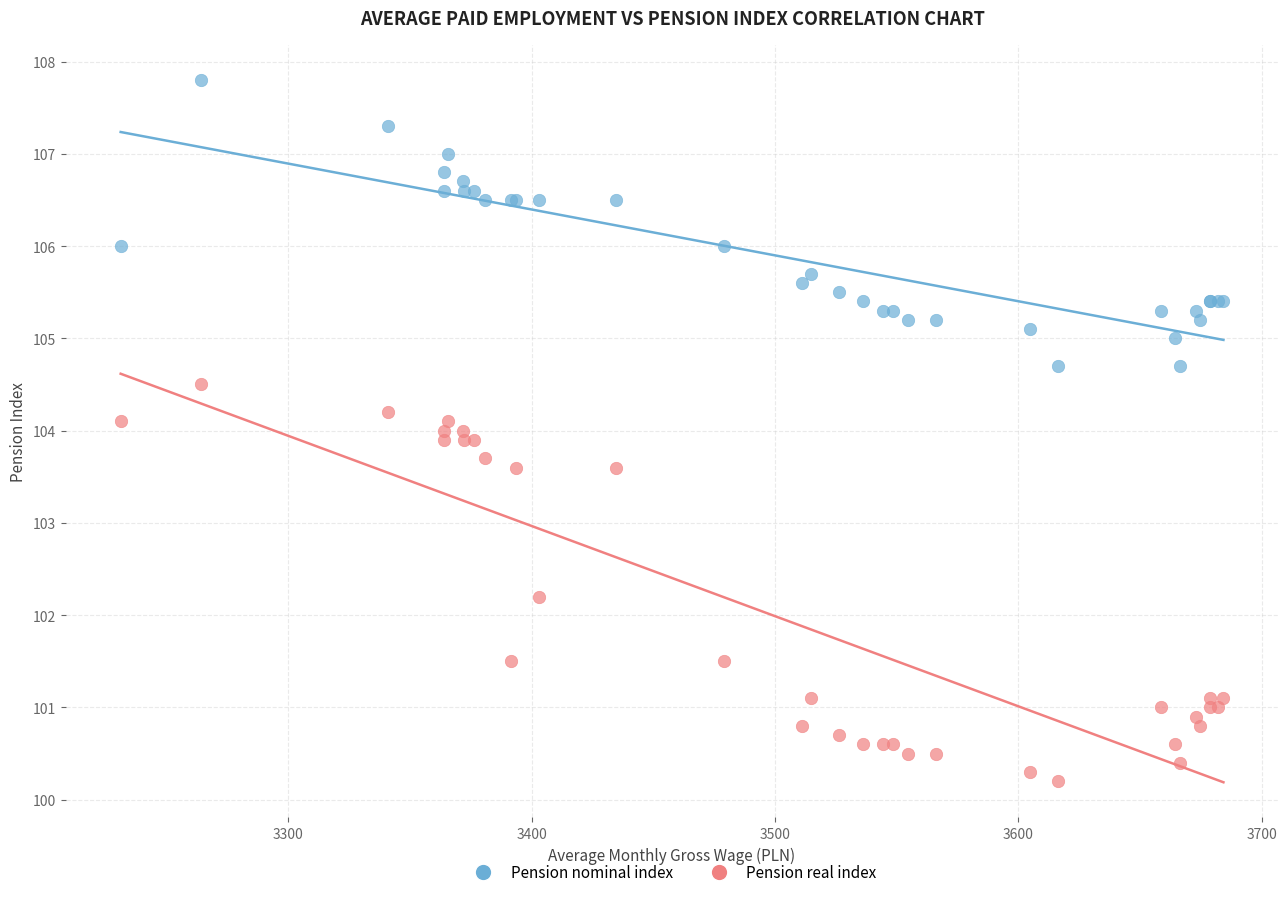

Which series reaches the minimum Y coordinate?

Pension real index